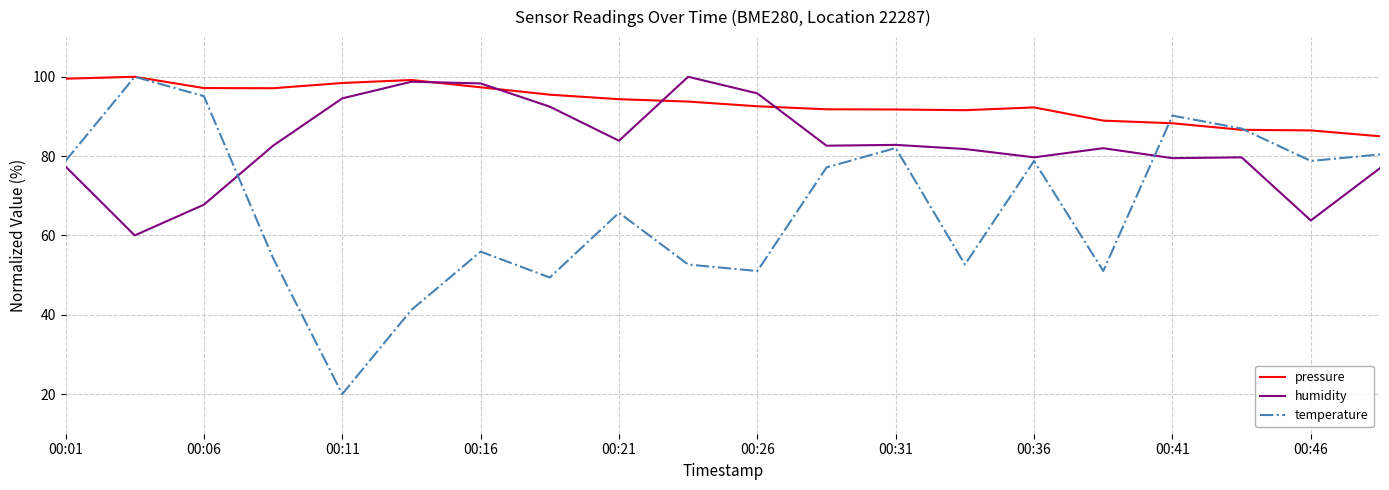

Which series has the widest spread of values?

temperature